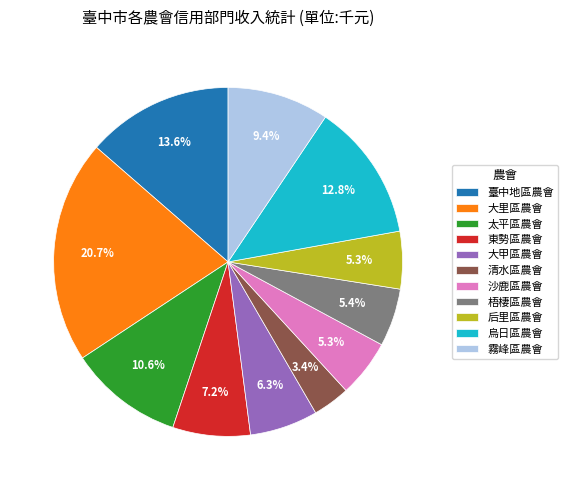

Is 烏日區農會 the majority of the pie?

No